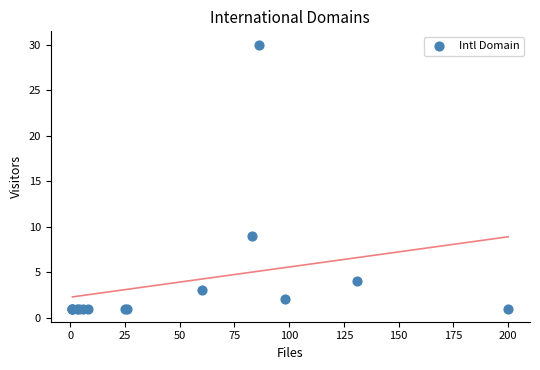

What Y value in the scatter plot is closest to 15?

9